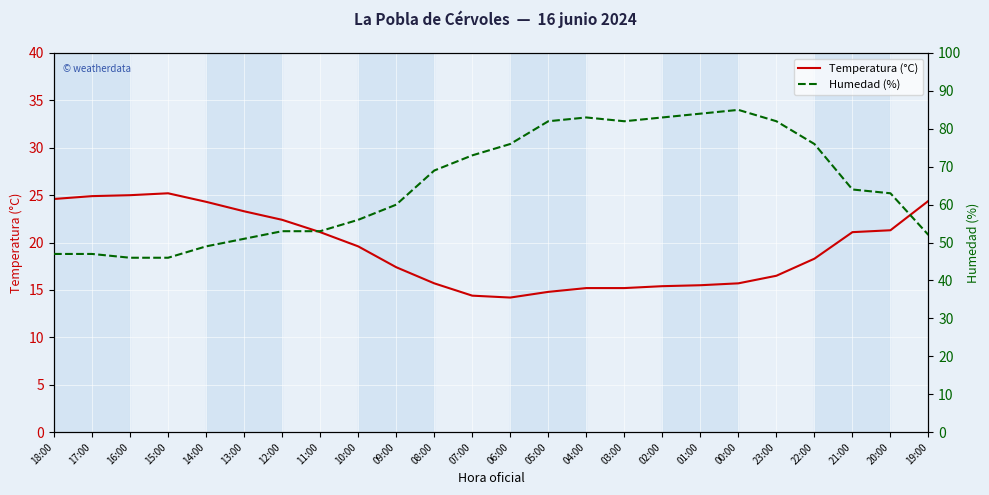

Where is Temperatura (°C) nearest to the value 19?

10:00